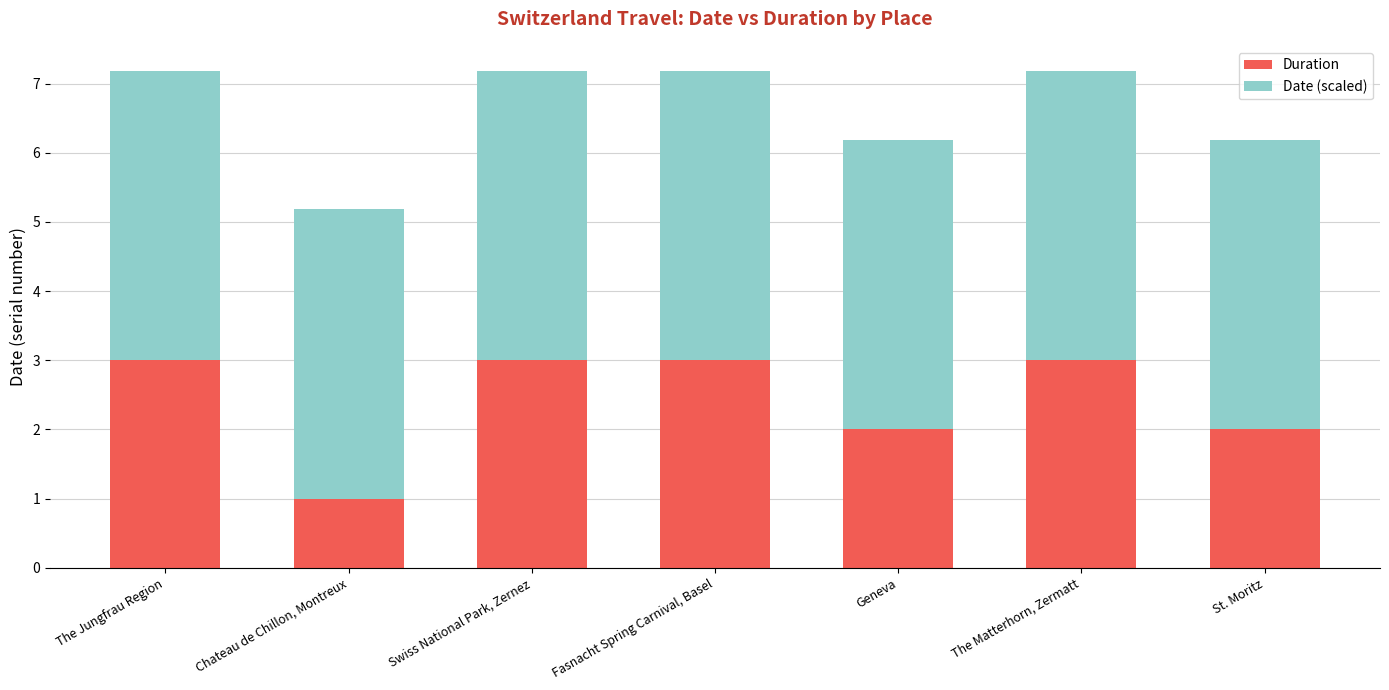

Reading left to right, what are the values for Duration?

3.0	1.0	3.0	3.0	2.0	3.0	2.0